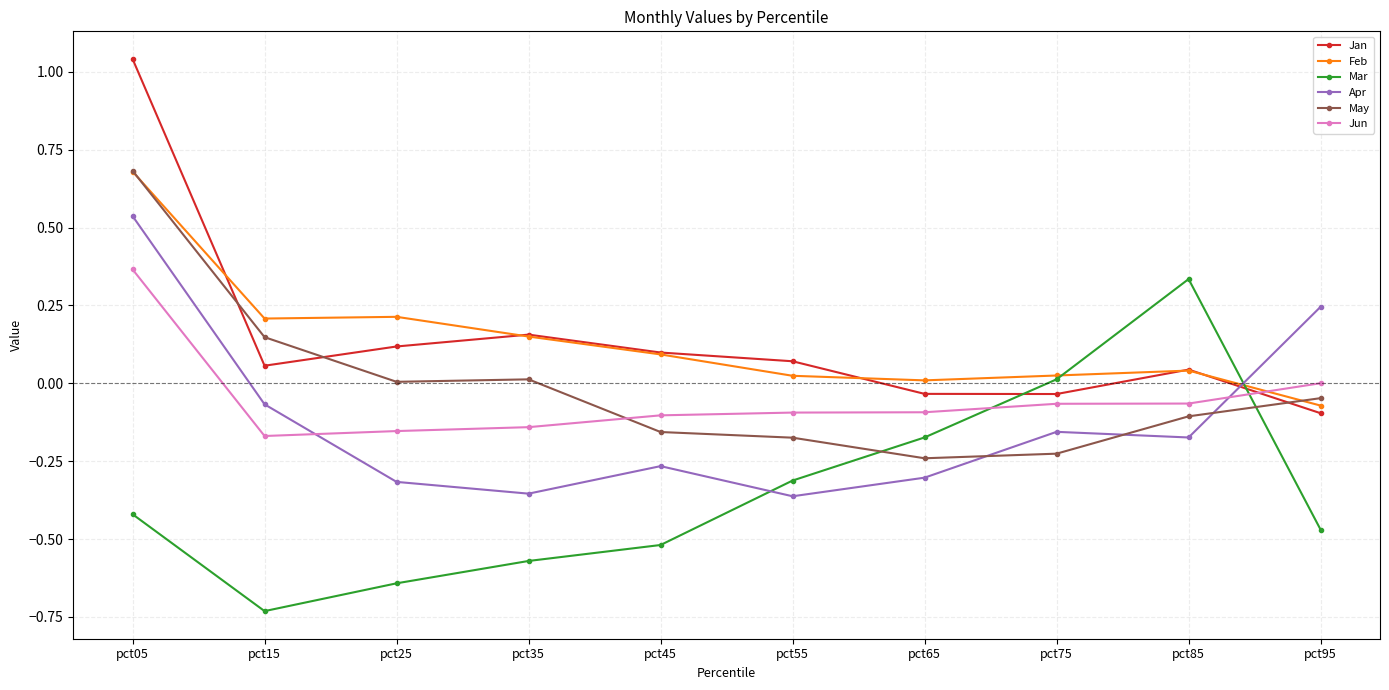

How many data points in Apr are above 0?

2